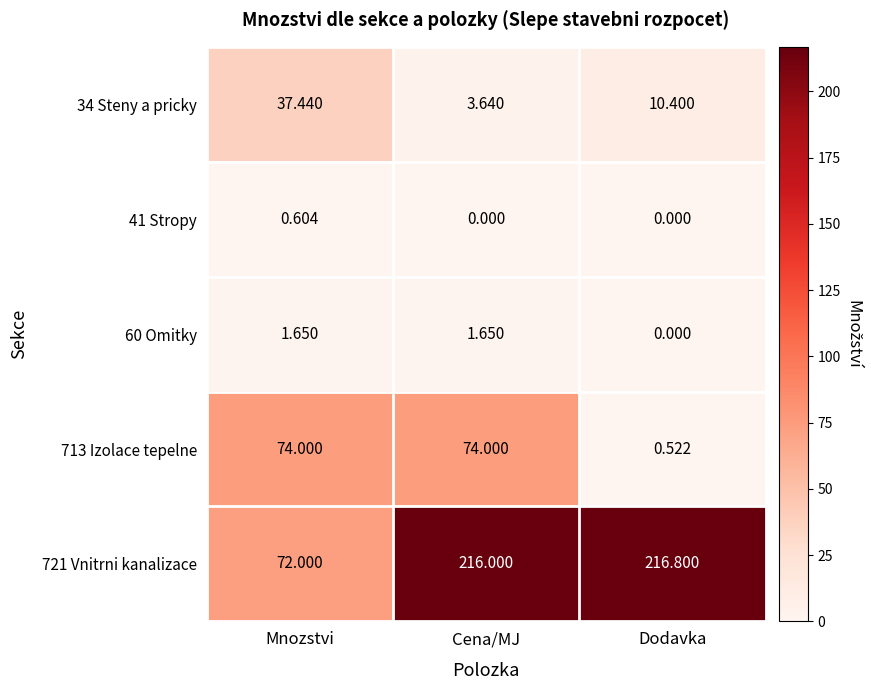

Where is 60 Omitky nearest to the value 0?

Dodavka